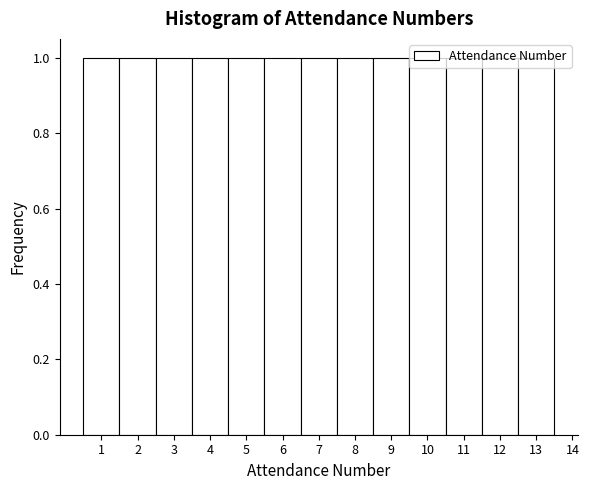

Reading left to right, transcribe this chart: for each bar, give the range it covers on the x-axis and its height. The values are not printed on the chart, so give them approximately, as read against the axis.

0.5 to 1.5: 1
1.5 to 2.5: 1
2.5 to 3.5: 1
3.5 to 4.5: 1
4.5 to 5.5: 1
5.5 to 6.5: 1
6.5 to 7.5: 1
7.5 to 8.5: 1
8.5 to 9.5: 1
9.5 to 10.5: 1
10.5 to 11.5: 1
11.5 to 12.5: 1
12.5 to 13.5: 1